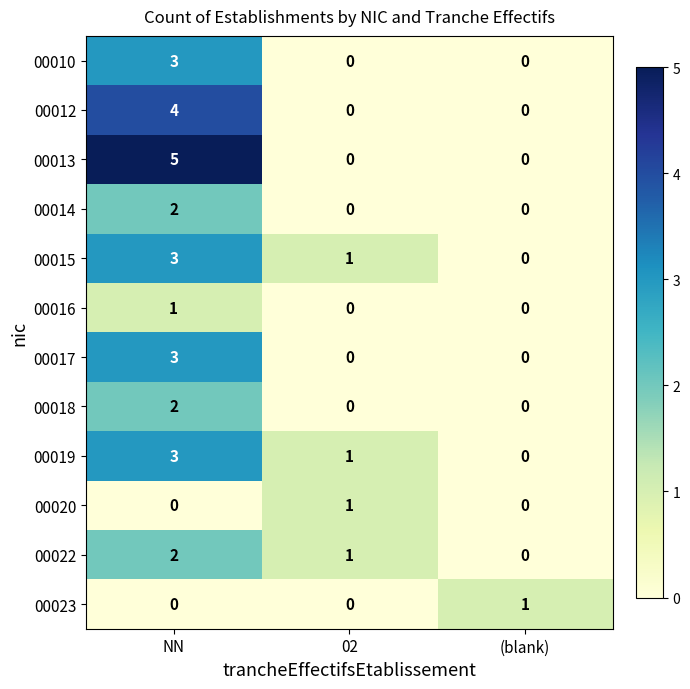

At which category is the sum across all series the highest?

NN